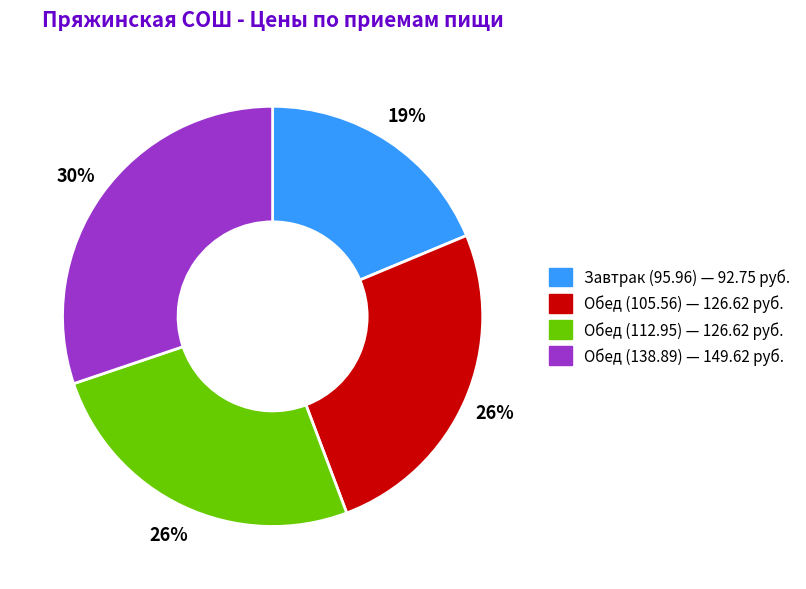

Which category has the biggest portion of the pie?

Обед (138.89)